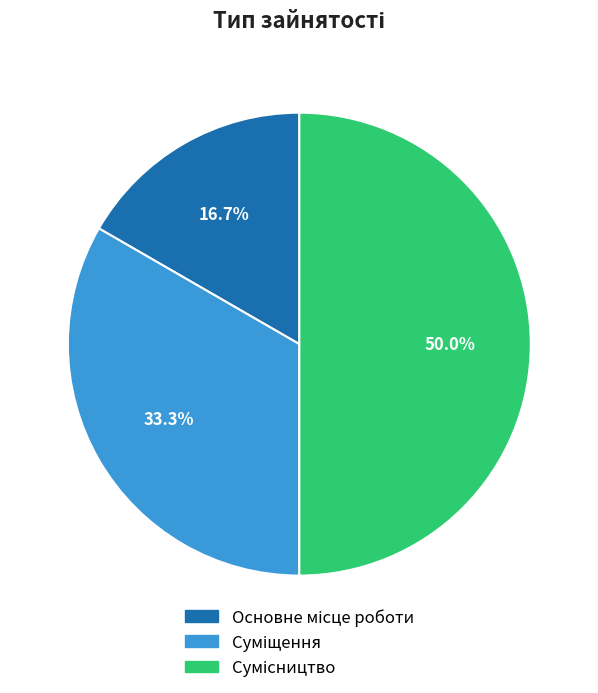

Count the number of slices in the pie.

3